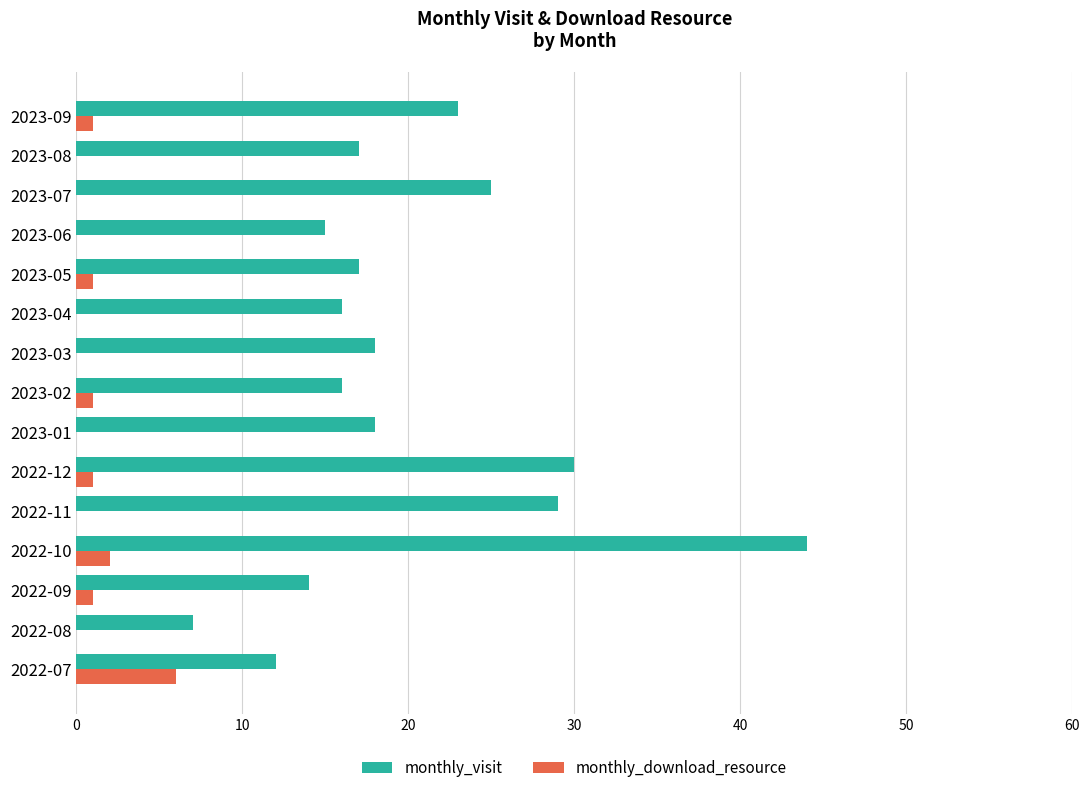

Is the value of monthly_download_resource at 2022-10 greater than the value of monthly_visit at 2022-08?

No